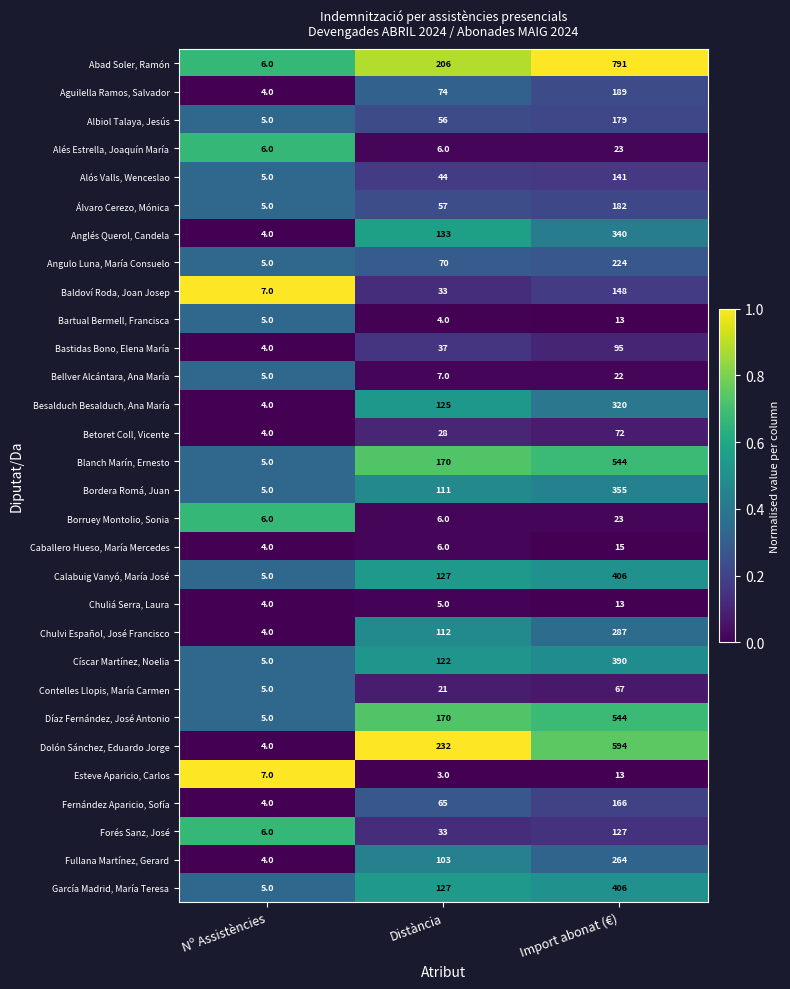

The Fernández Aparicio, Sofía series shows 32 at Distància. True or false?

False